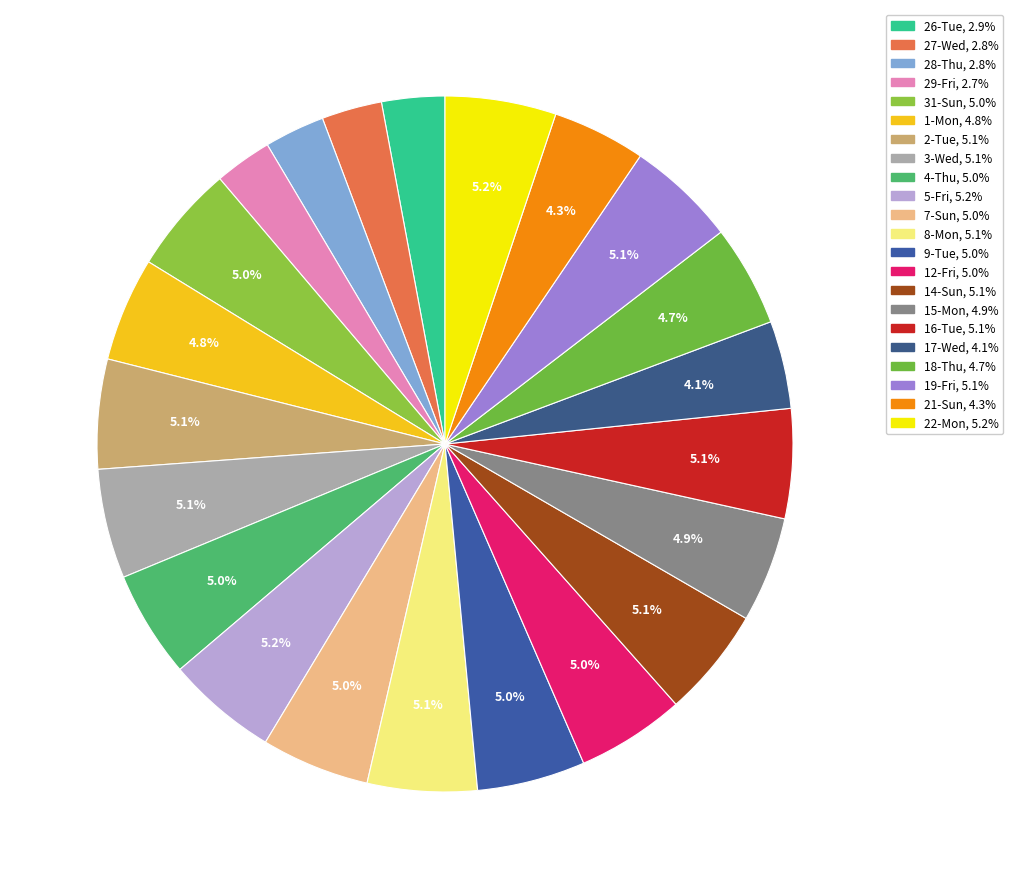

How many slices are in this pie chart?

22